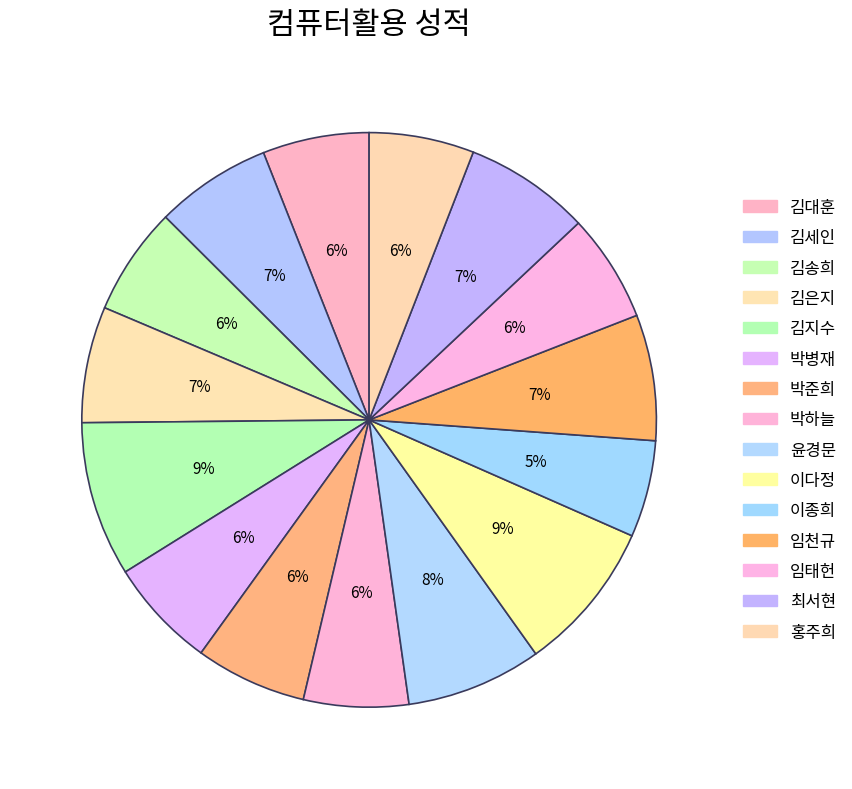

Which category has the biggest portion of the pie?

김지수